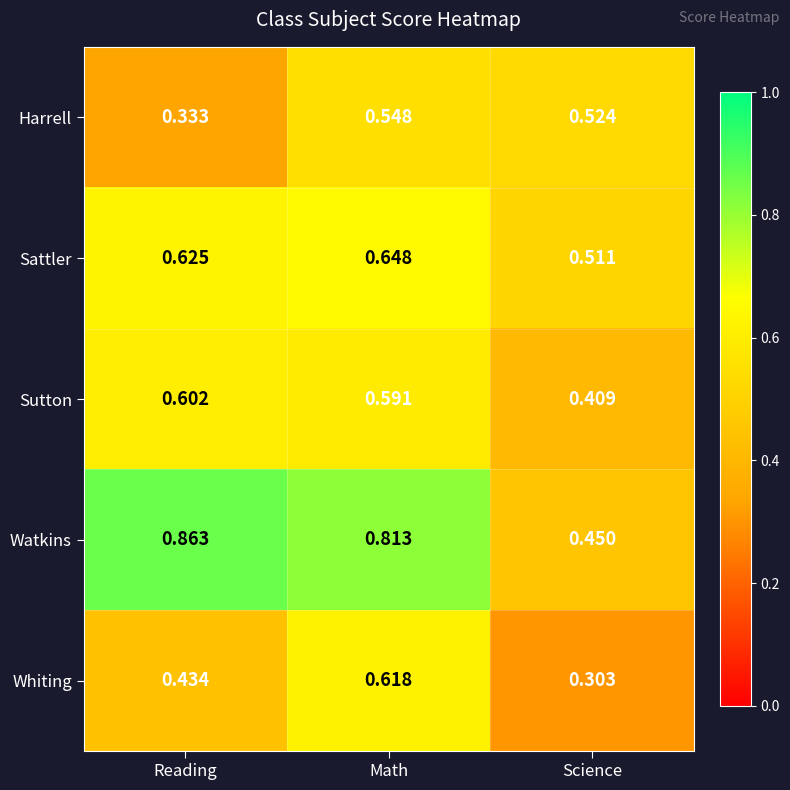

At which label is Harrell closest to 0?

Reading